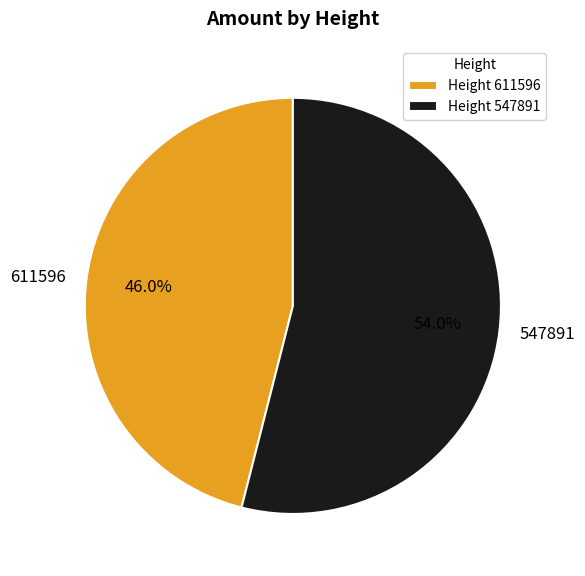

What is the smallest slice in the pie chart?

611596